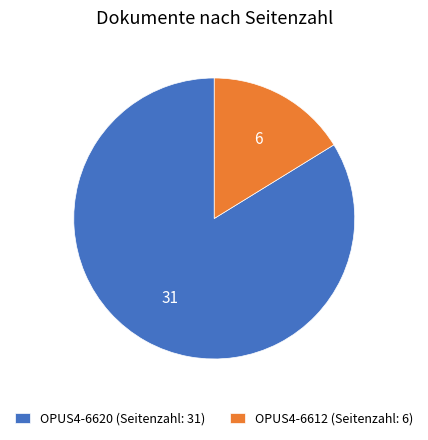

Approximately how many times larger is the value at OPUS4-6620 (Seitenzahl: 31) compared to OPUS4-6612 (Seitenzahl: 6)?

5.2